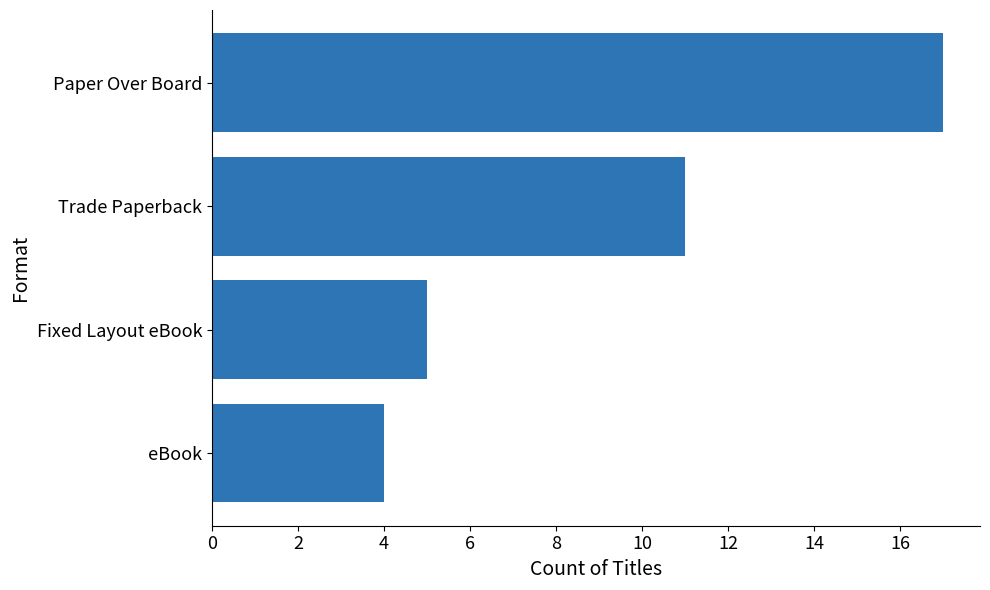

Rank the categories by value from highest to lowest.

Paper Over Board, Trade Paperback, Fixed Layout eBook, eBook